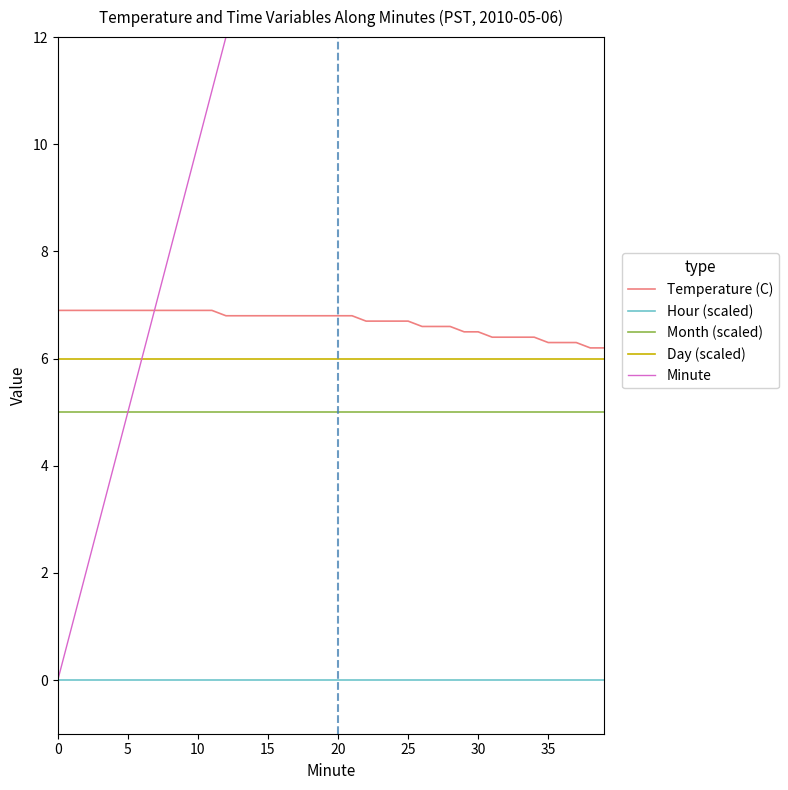

What are all the series names shown in the legend?

Temperature (C), Hour (scaled), Month (scaled), Day (scaled), Minute